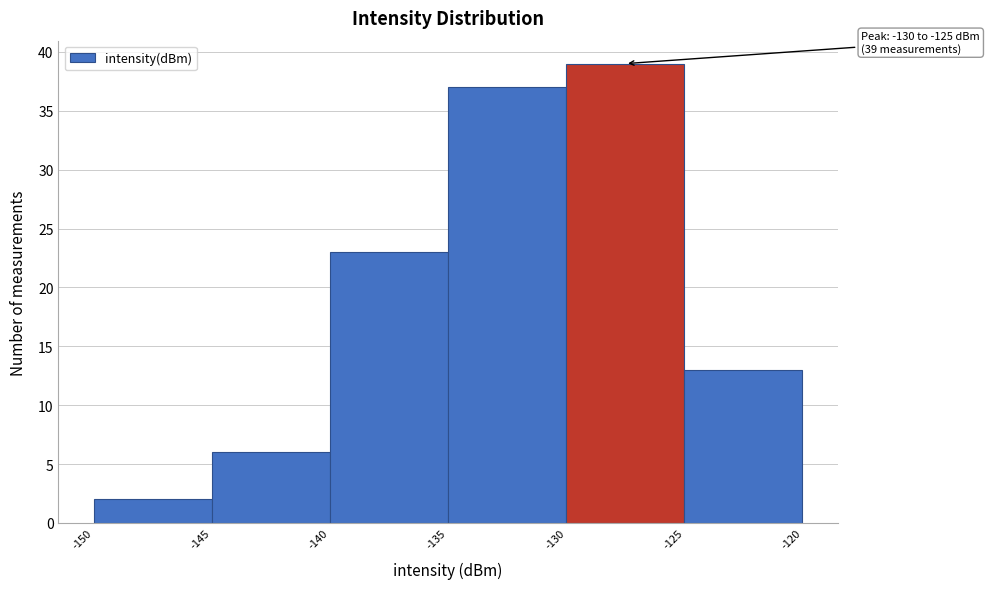

Over which range of the x-axis is the bar tallest?

-130 to -125